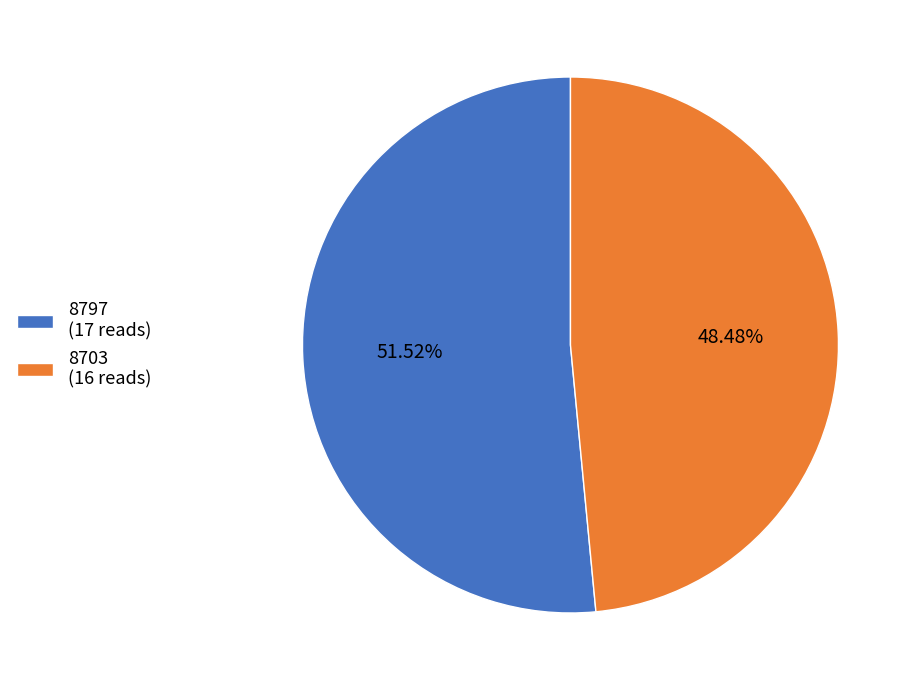

What percentage is the 8703 slice, to the nearest percent?

48%